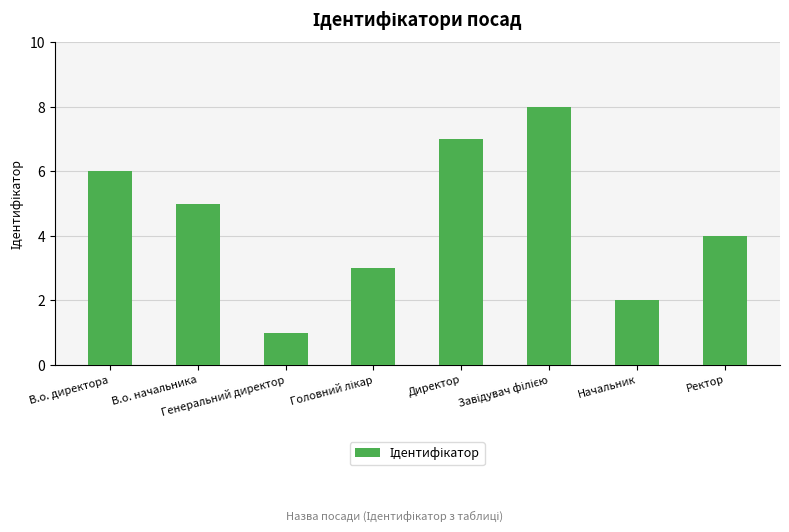

What is the maximum value shown in the chart?

8